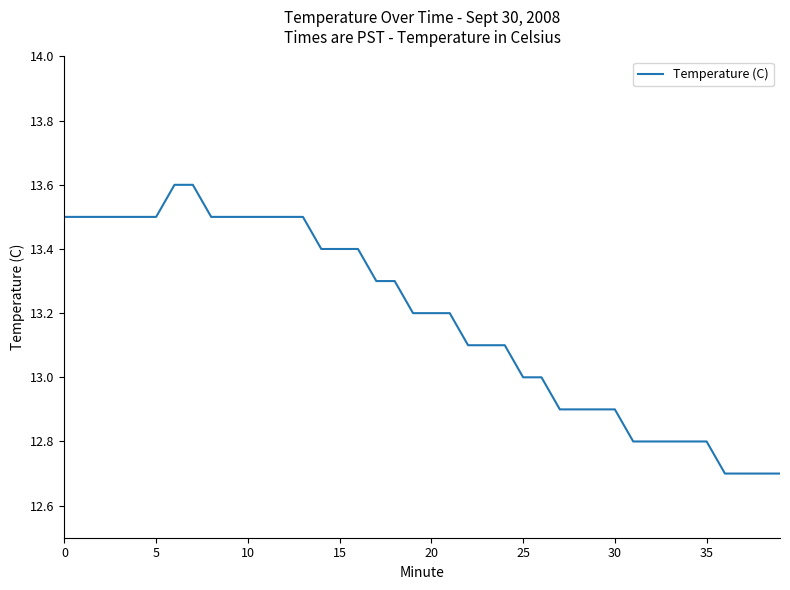

What is the greatest value displayed?

13.6